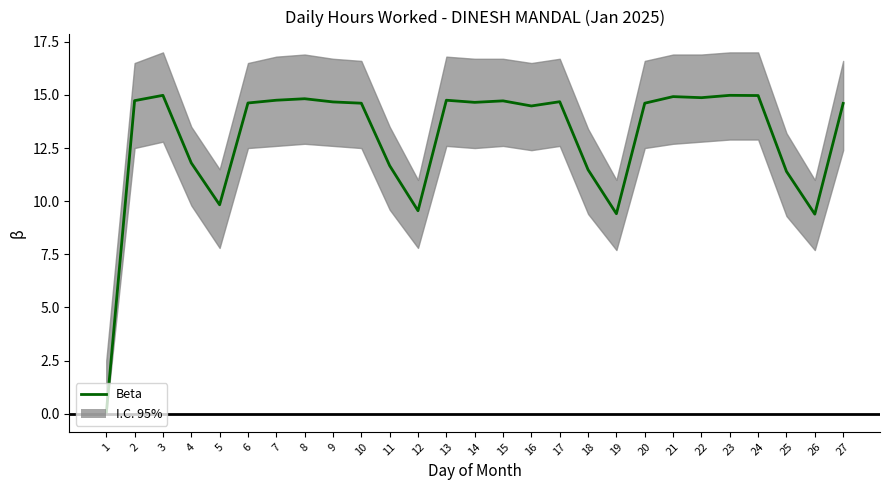

What is the value of the 14th point from the left?

14.7